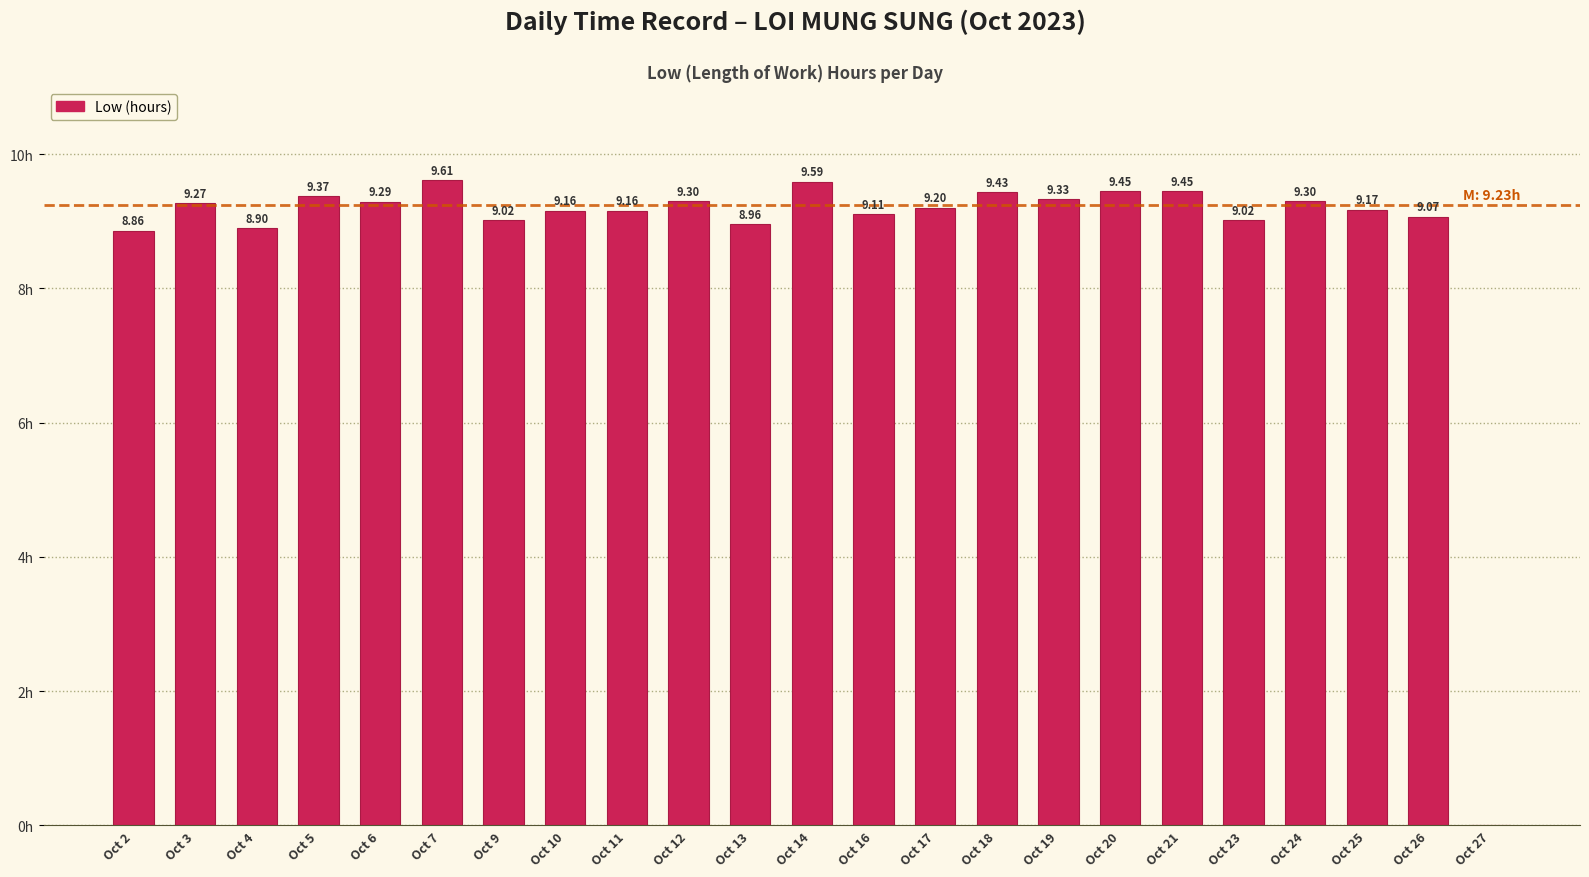

Which has a higher value, Oct 2 or Oct 10?

Oct 10